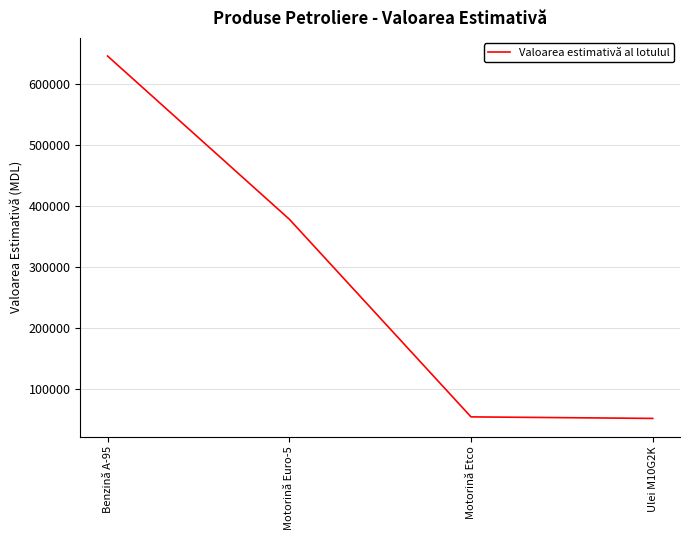

What position from the left is Ulei M10G2K?

4